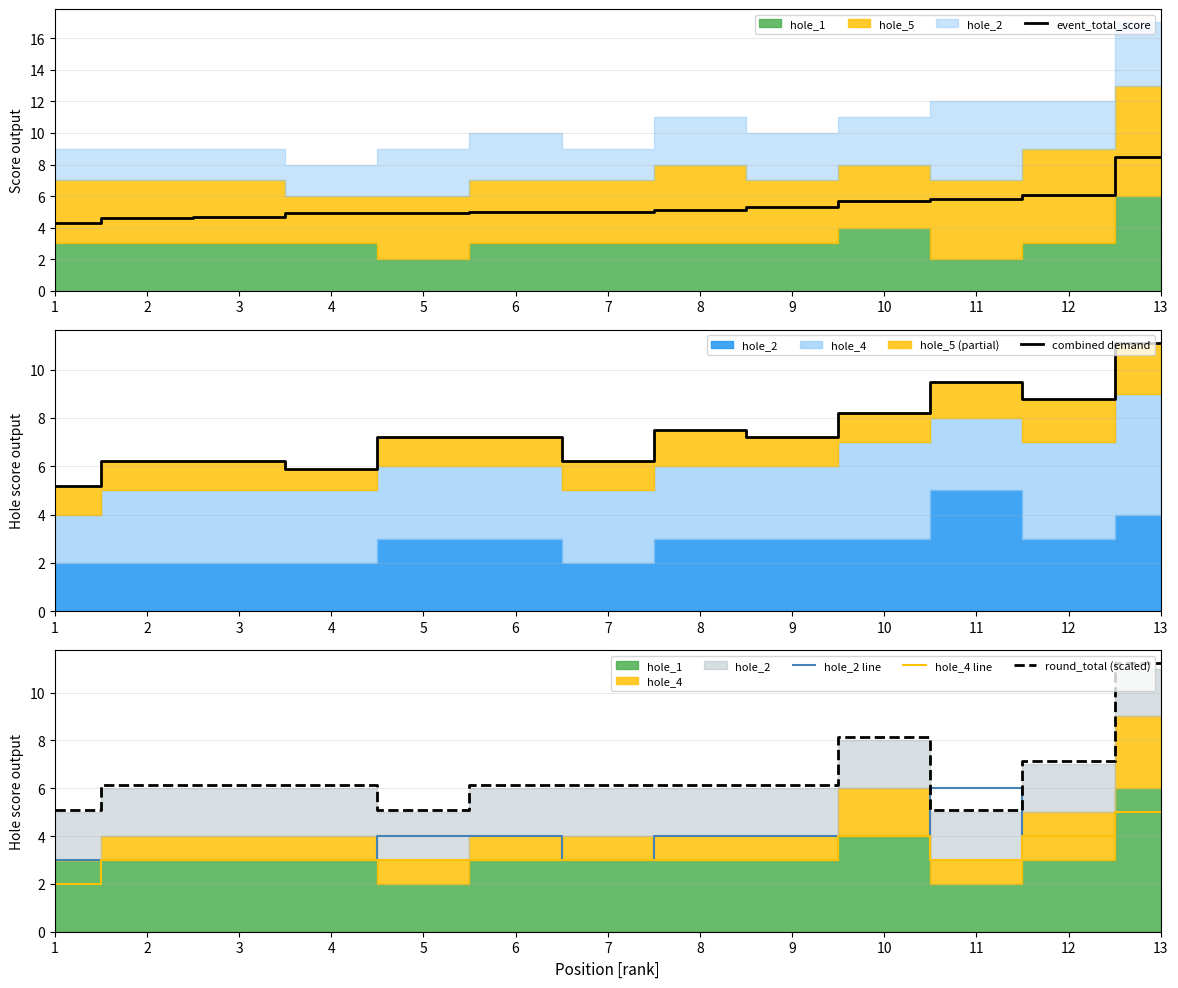

What is the total value across all series at 4?

22.9